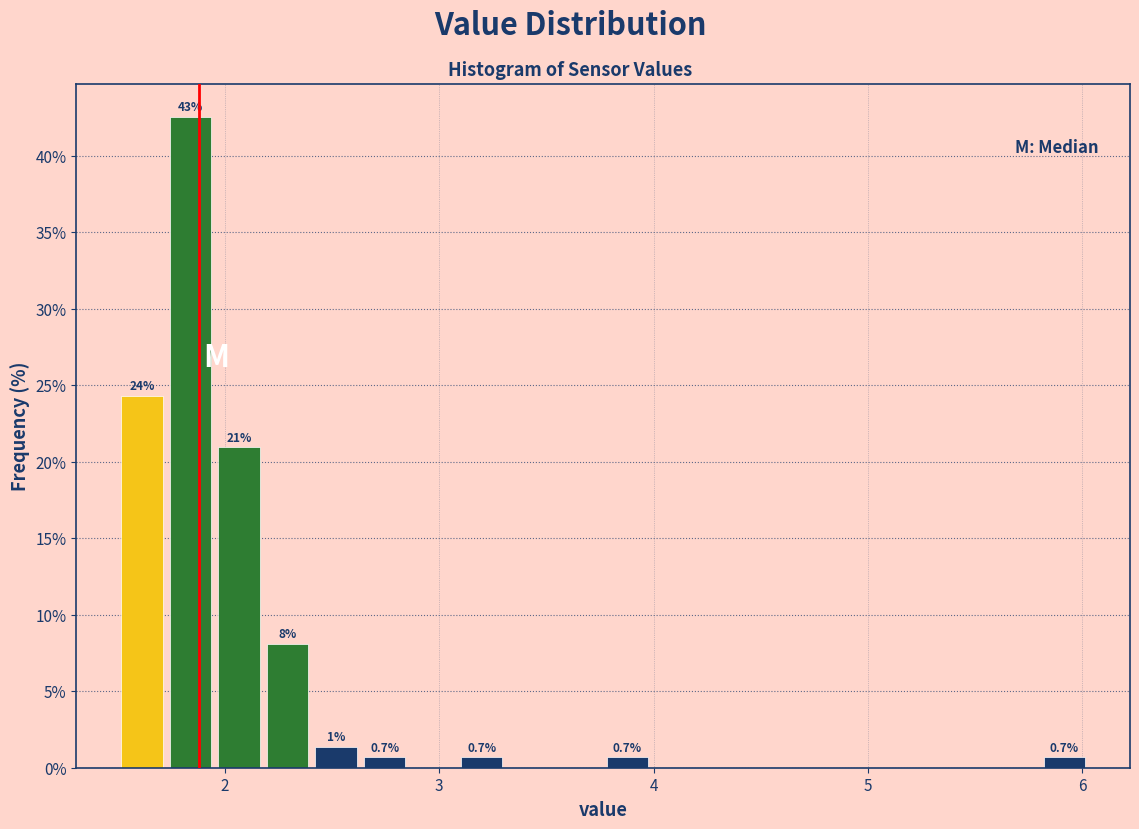

Read against the x-axis, roughly where is the centre of the tallest bar?

1.8